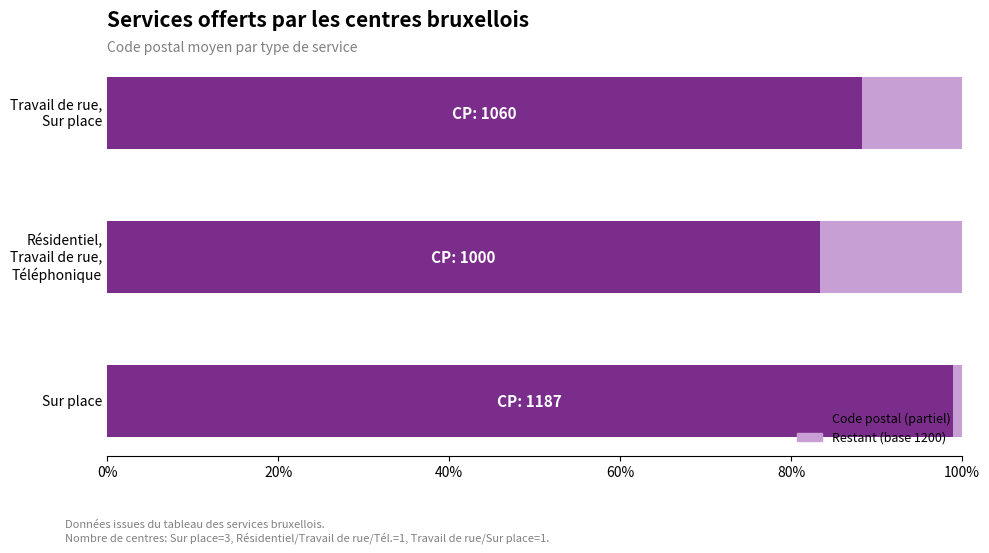

Is it true that Restant (sur 1200) equals 0.3 at Résidentiel, Travail de rue, Téléphonique?

False